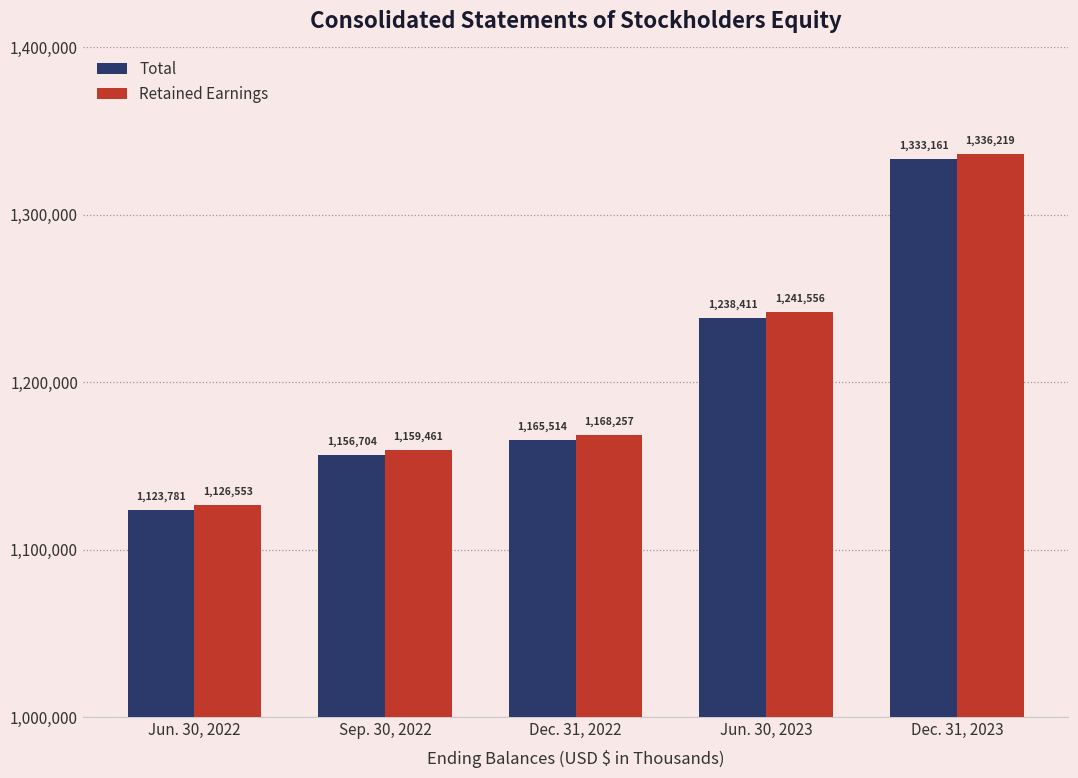

Where is Retained Earnings nearest to the value 1231386?

Jun. 30, 2023